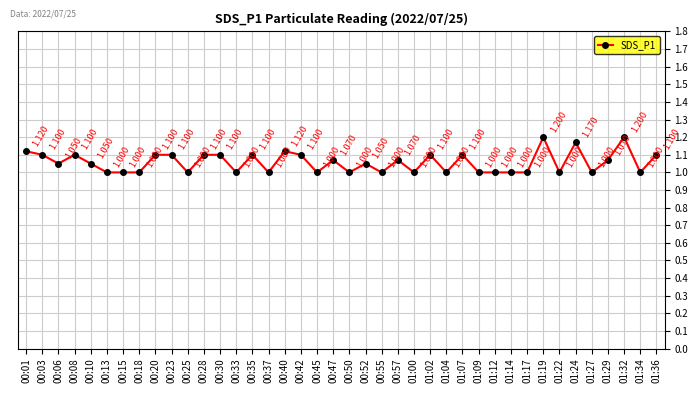

Count the number of data series in this chart.

1